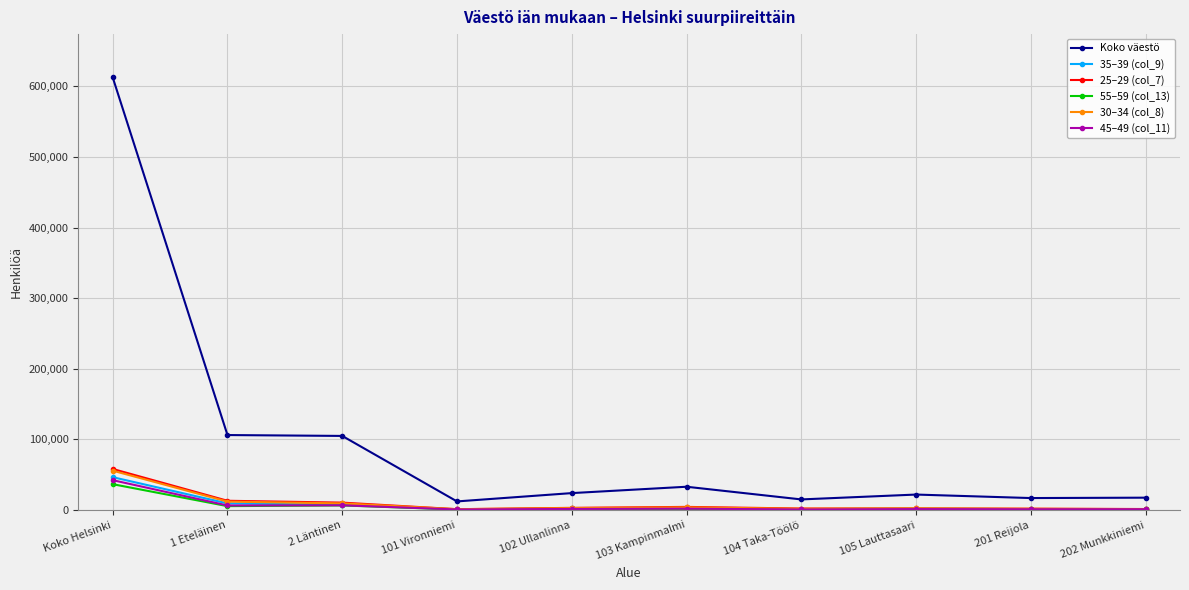

What is the label of the 4th point from the left?

101 Vironniemi